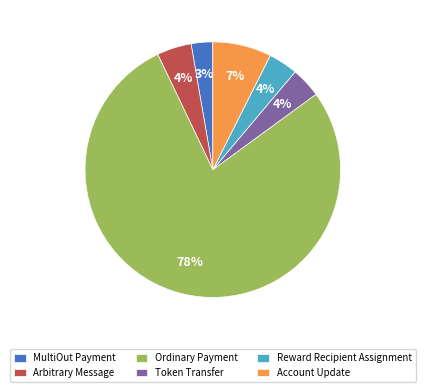

Which has a higher value, Token Transfer or Account Update?

Account Update